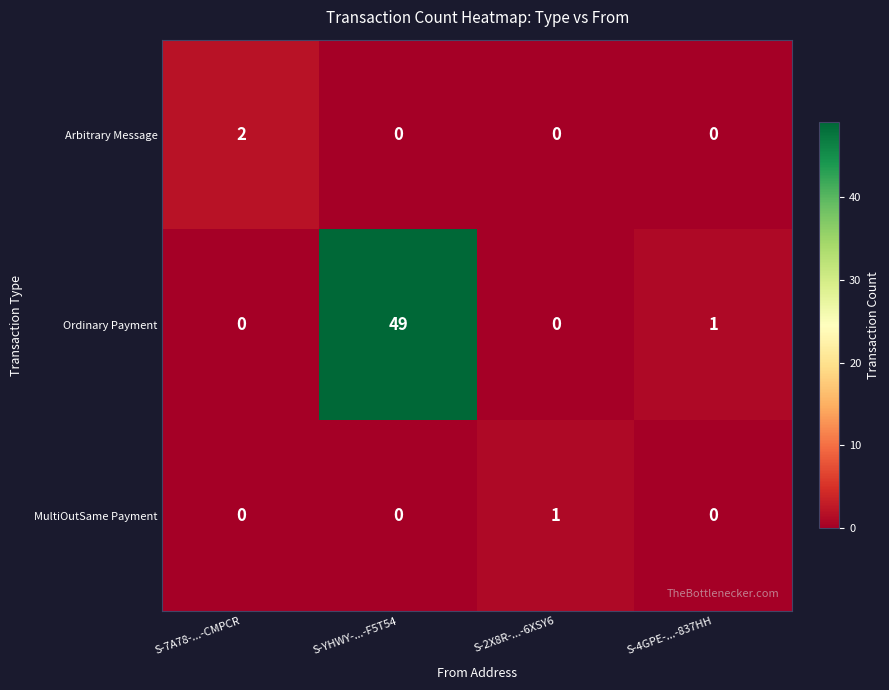

At which category is the sum across all series the highest?

S-YHWY-...-F5T54